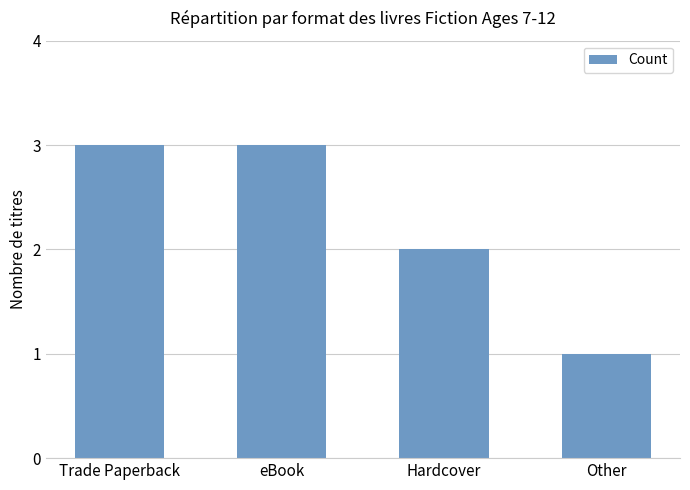

Which has a higher value, Trade Paperback or Hardcover?

Trade Paperback